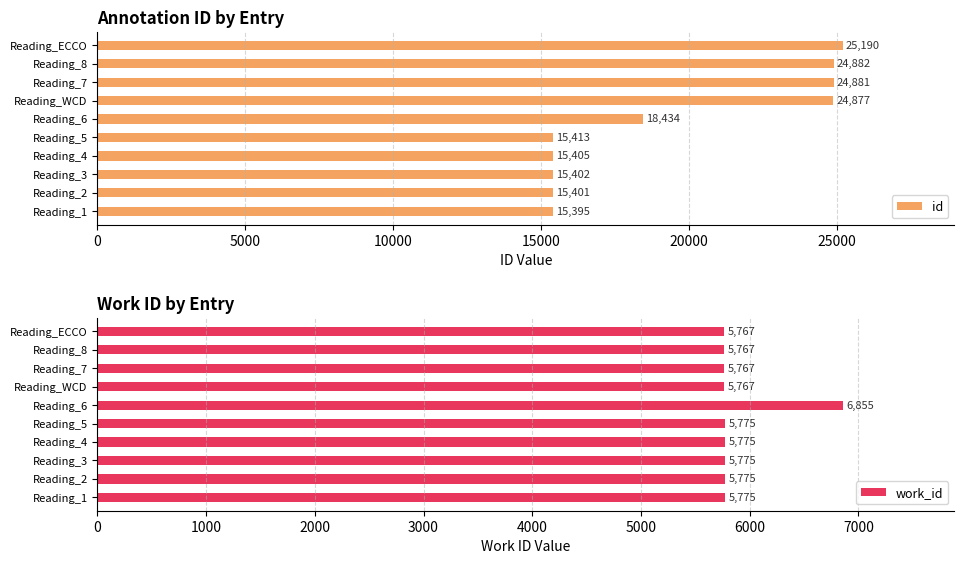

At how many categories does at least one series exceed 17343?

5